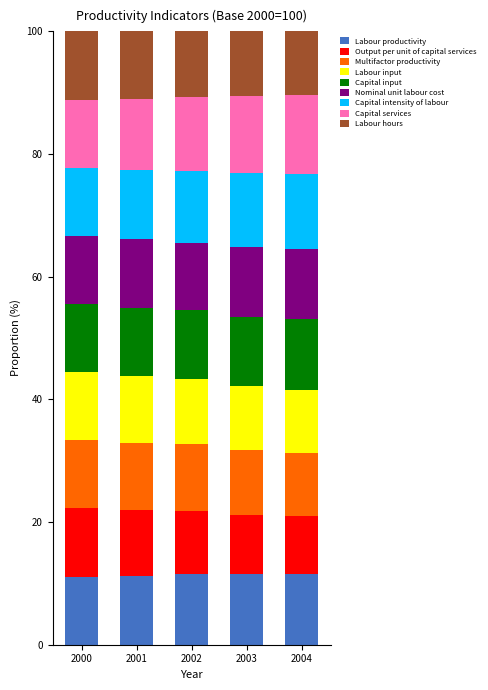

What is the maximum value for Labour productivity?

11.6